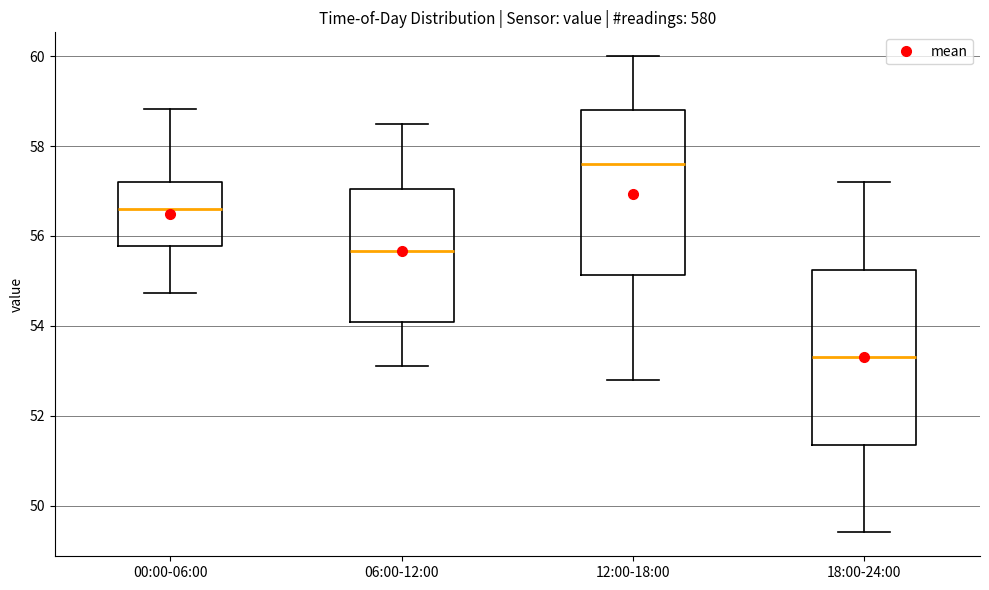

Which box is the tallest, from its lower edge to its upper edge?

18:00-24:00